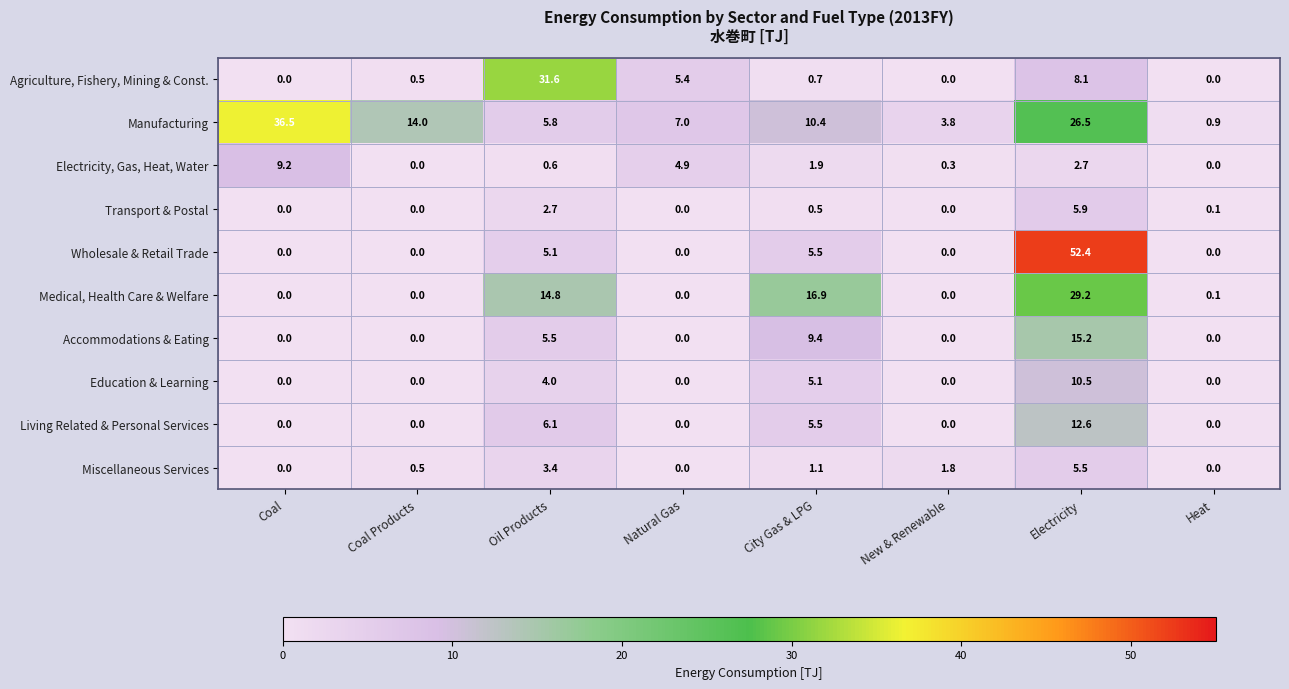

Which series has the largest total across all categories?

Manufacturing